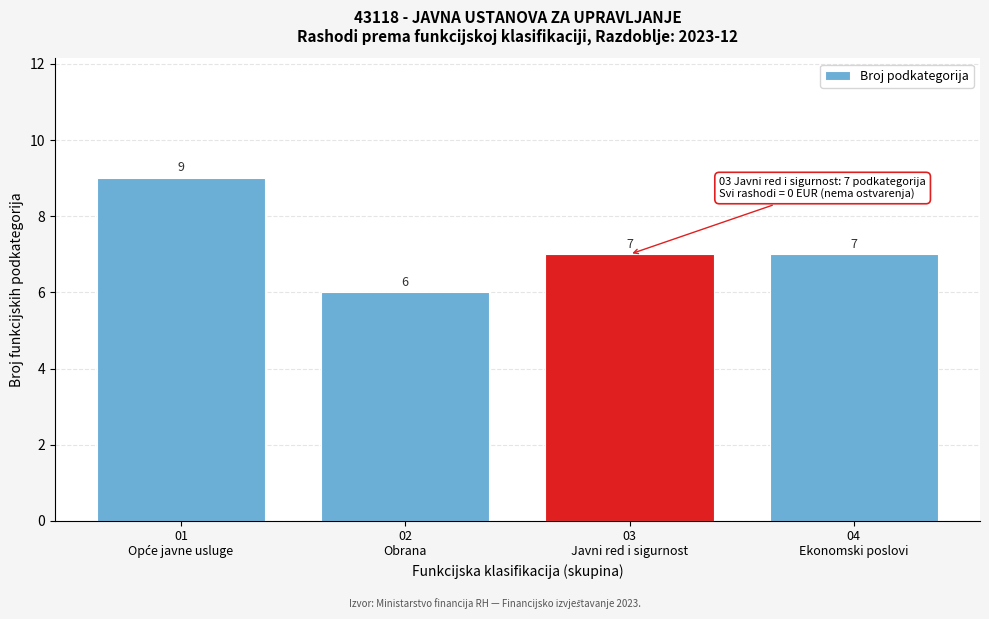

Reading left to right, extract all data points from this chart.

9	6	7	7